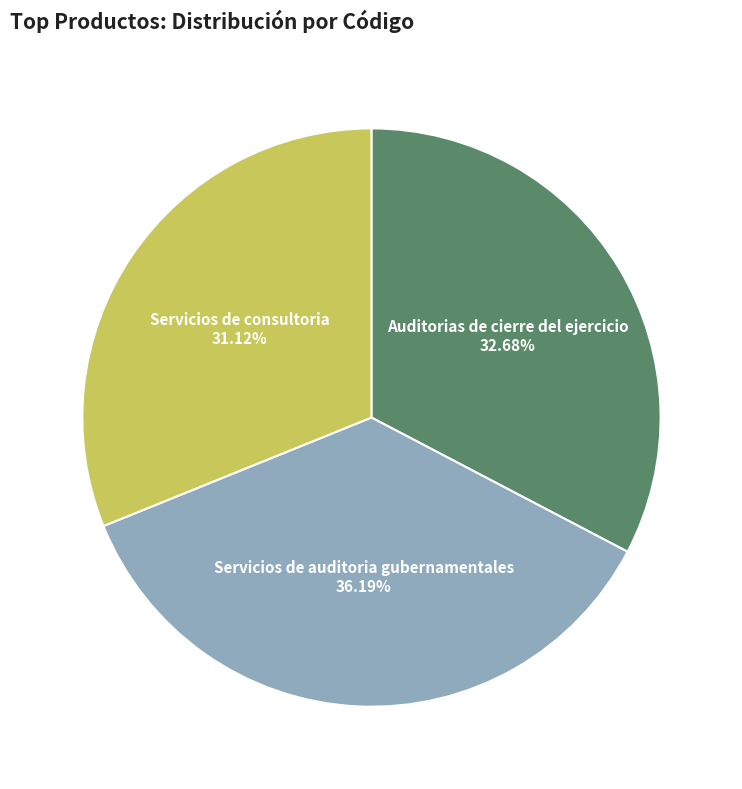

What is the total percentage of Servicios de auditoria gubernamentales and Auditorias de cierre del ejercicio?

68.9%